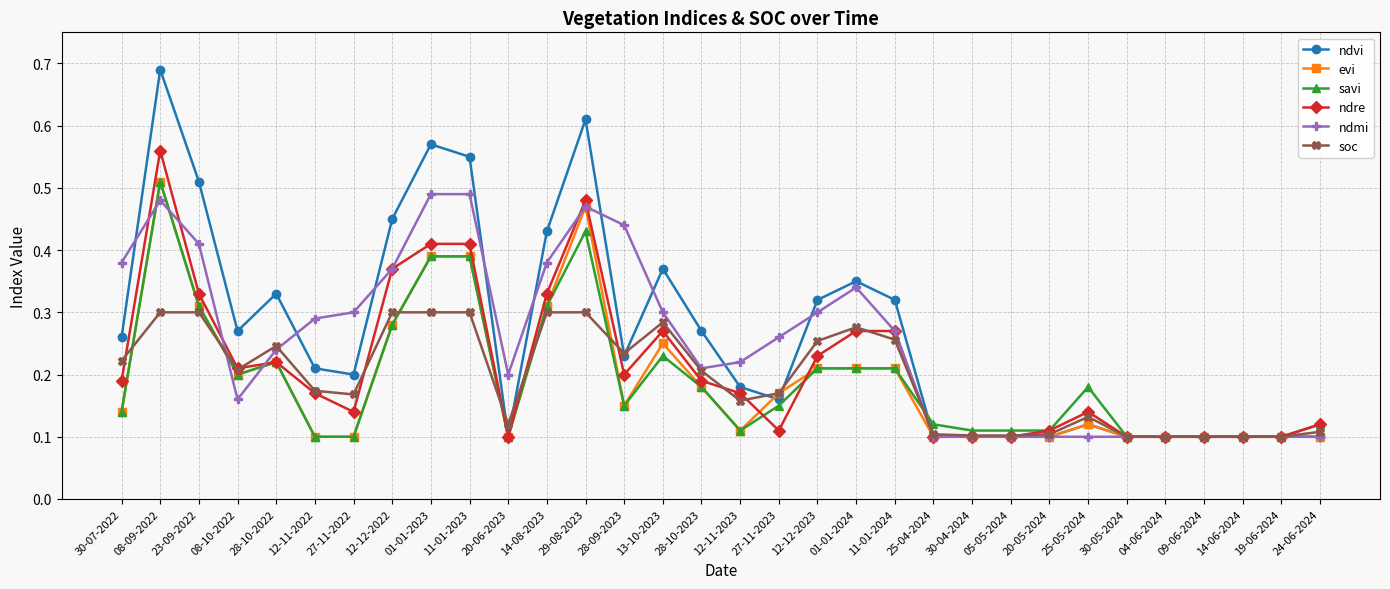

Which category has the highest value across all series?

08-09-2022